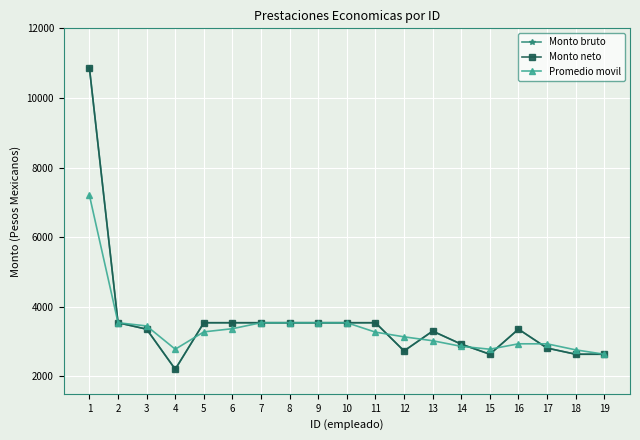

Is this an area chart (filled region under the line)?

No